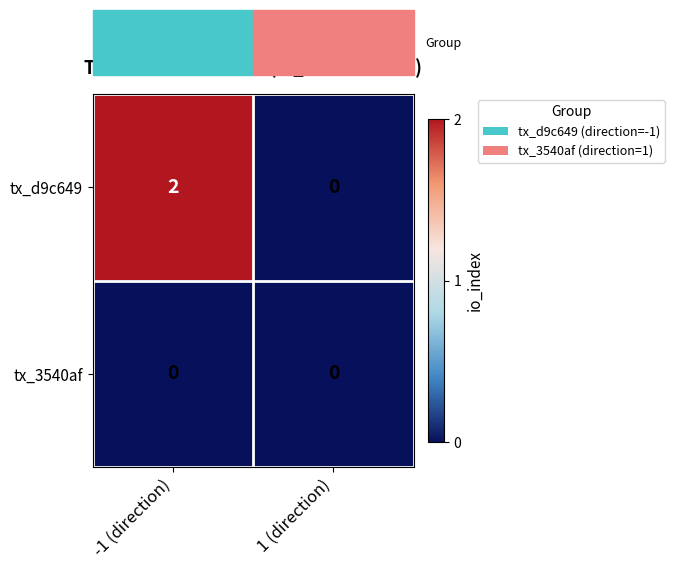

Which series has the largest total across all categories?

tx_d9c649